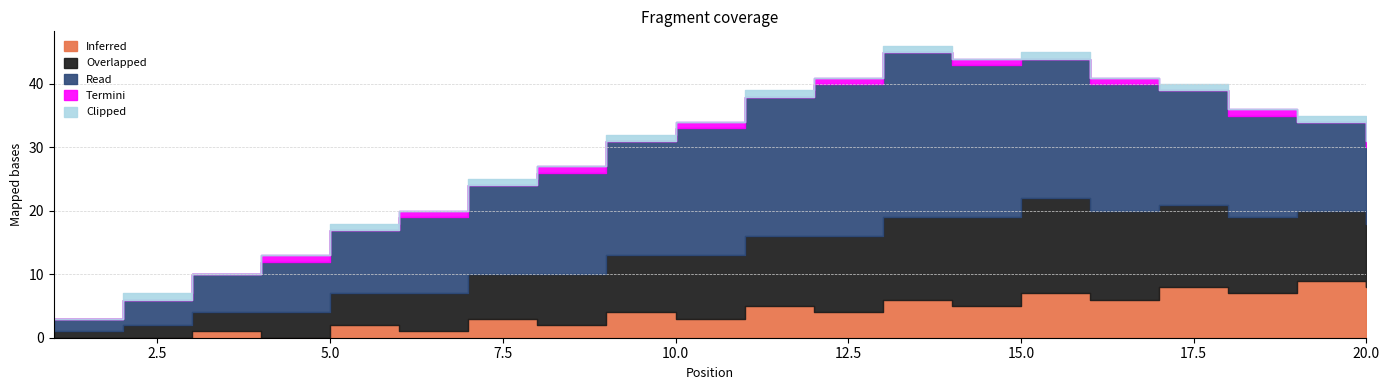

How many lines are shown in the chart?

5